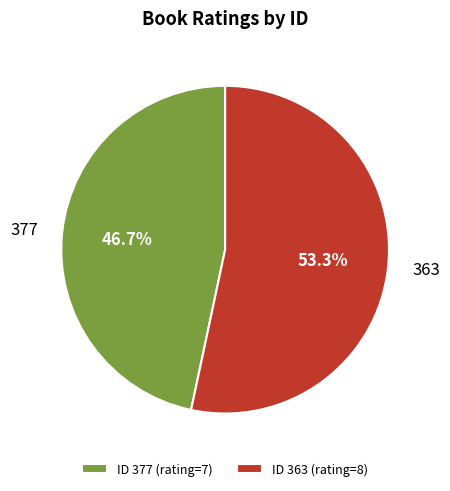

The 363 slice represents 53% of the pie. True or false?

True